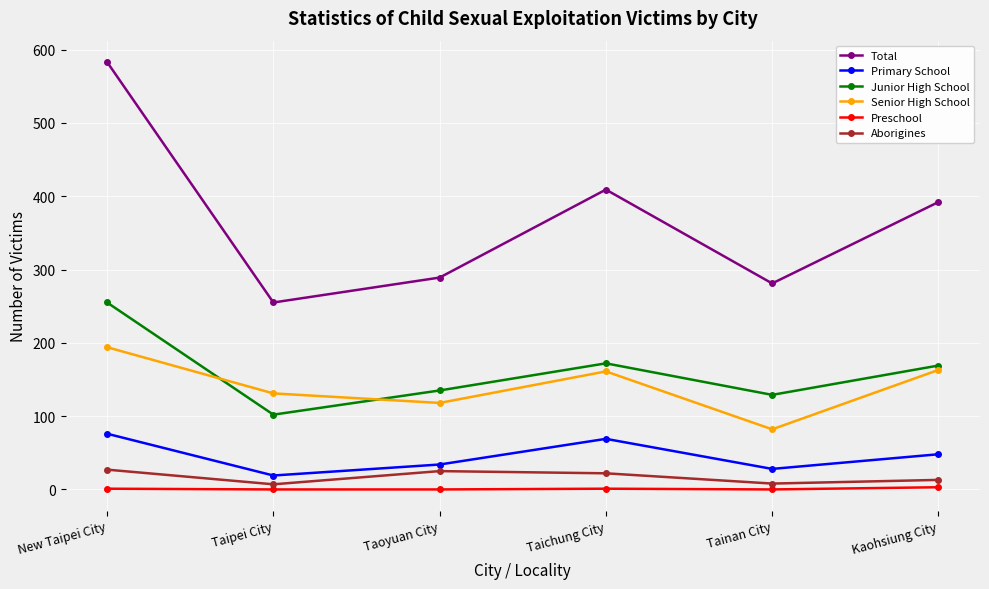

What value does the Primary School series have at Kaohsiung City, to the nearest 10?

50